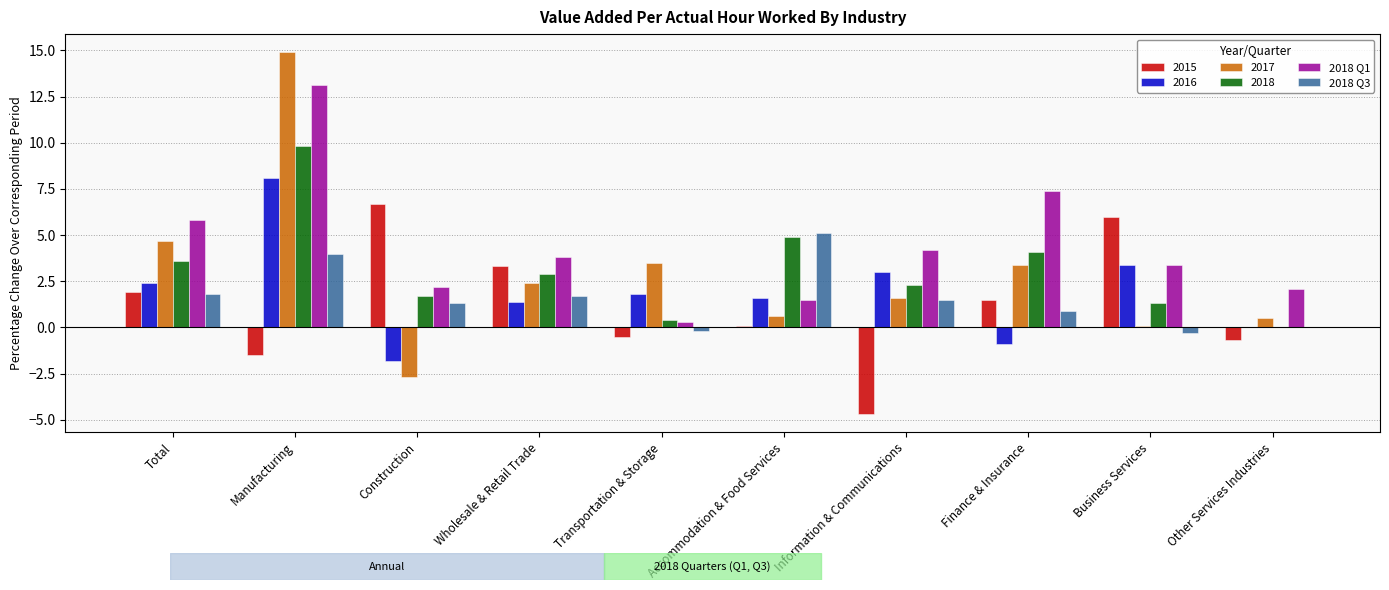

What is the total value across all series at Business Services?

13.9